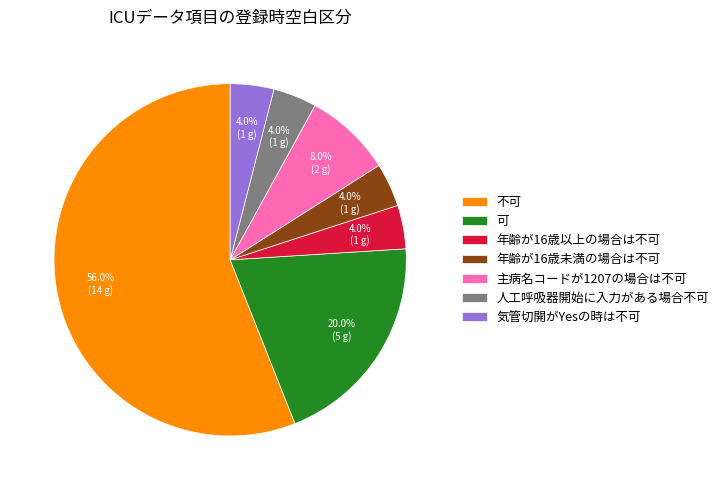

Which slice is the largest?

不可